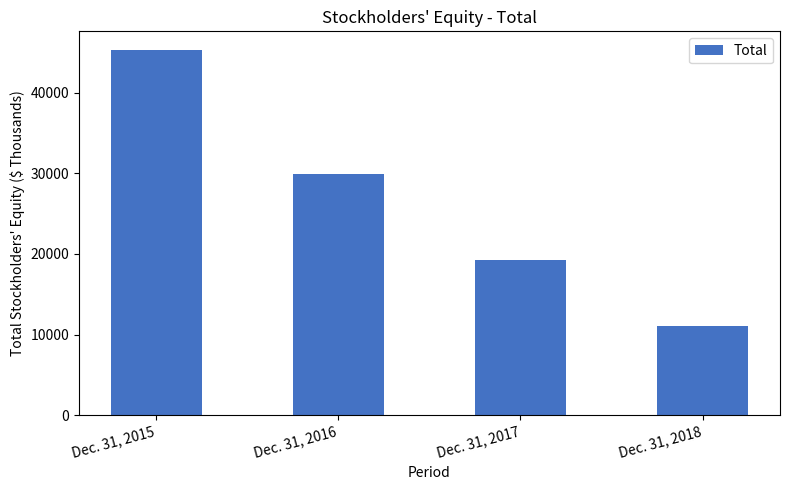

The chart shows a value of 19292 at Dec. 31, 2017. True or false?

True